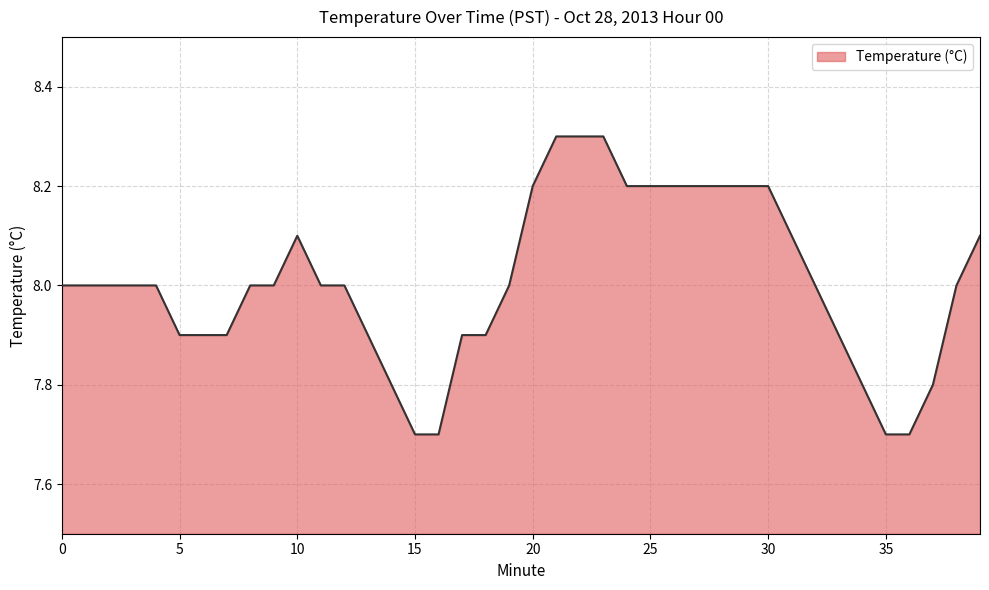

What is the greatest value displayed?

8.3